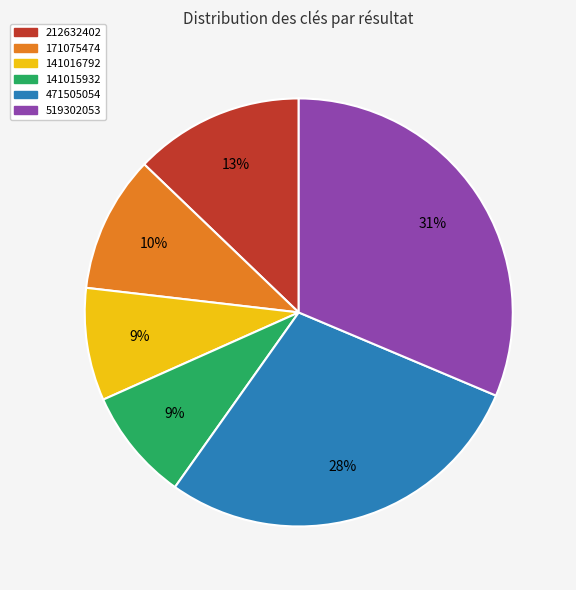

To the nearest percent, what is the combined percentage of 519302053 and 141016792?

40%